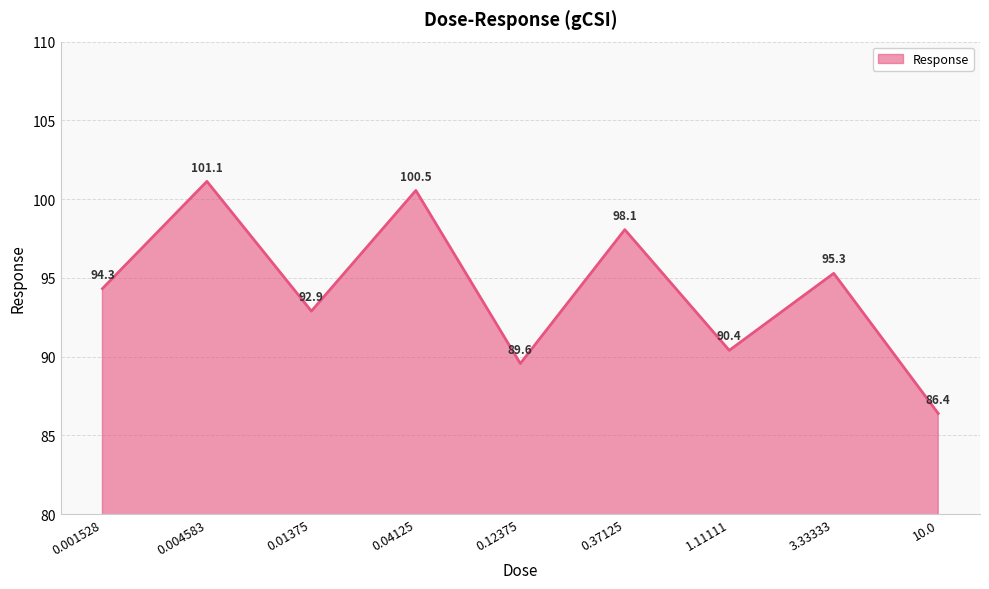

What position from the right is 0.12375?

5